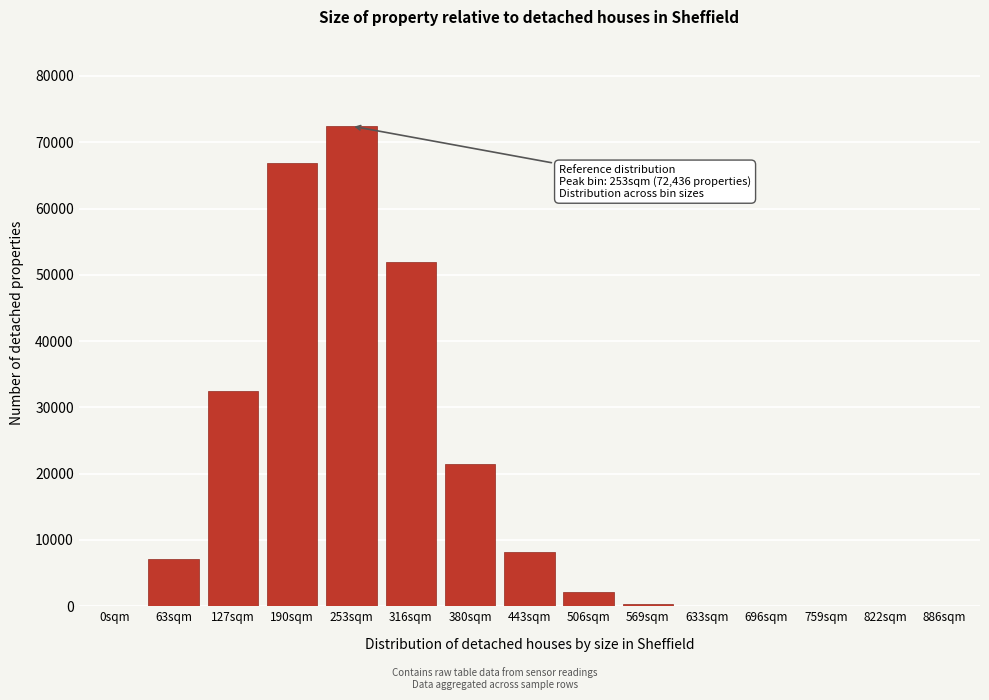

What is the sum of all values?

263201